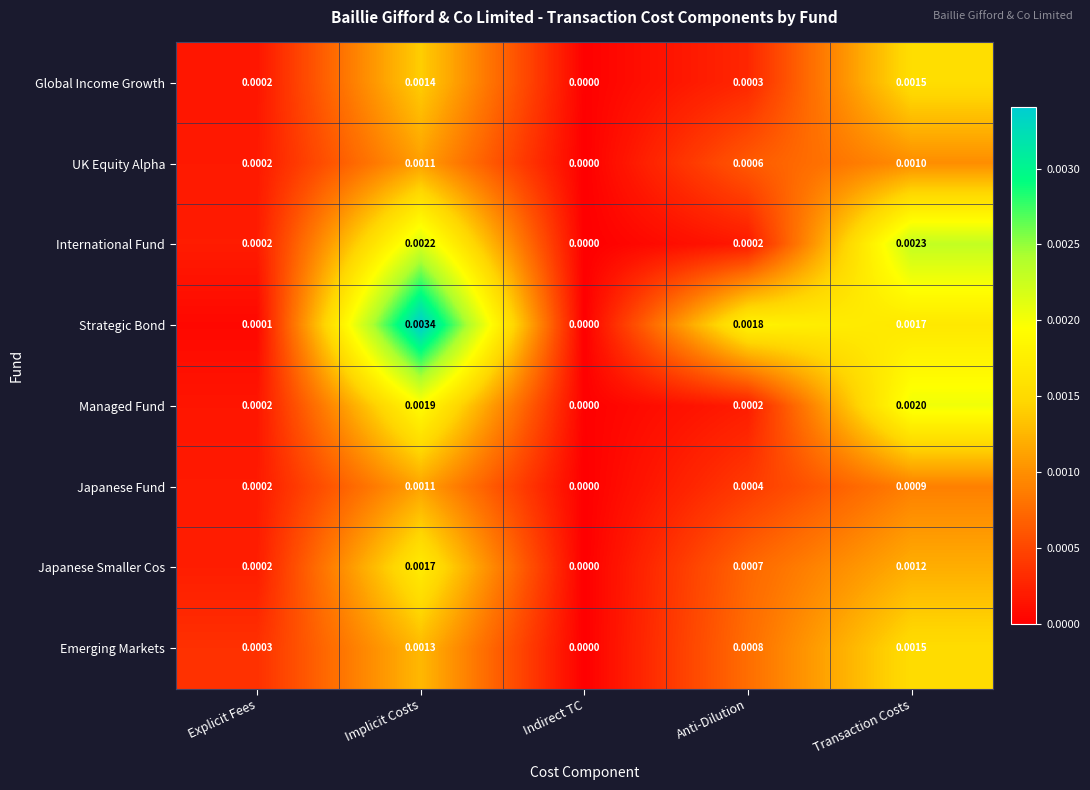

At which label is Global Income Growth closest to 0?

Indirect TC